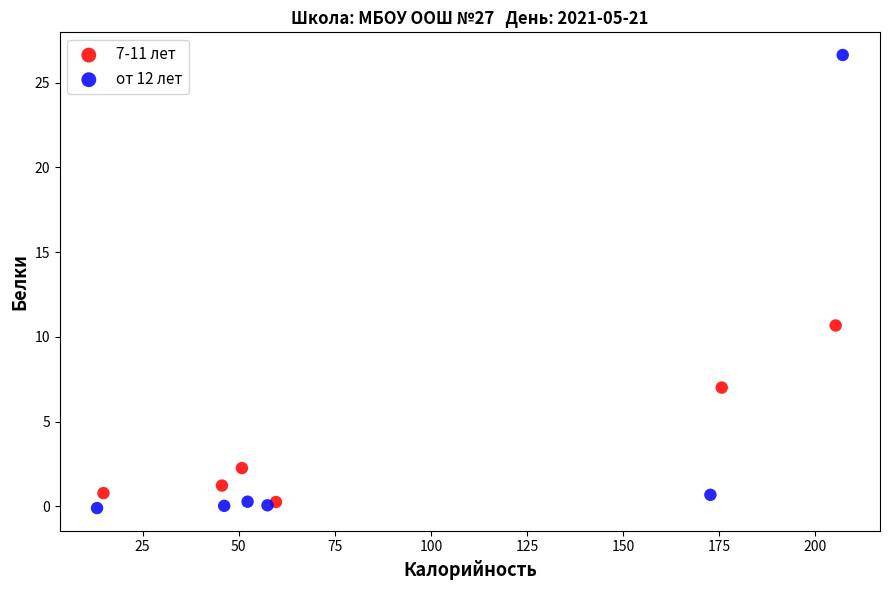

What are all the series names shown in the legend?

7-11 лет, от 12 лет